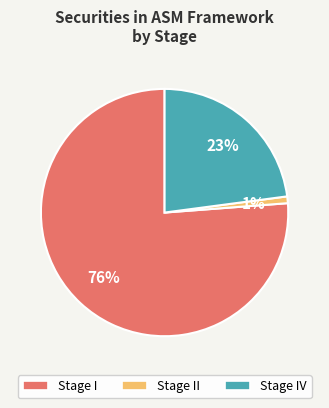

To the nearest percent, what is the average slice percentage?

33%